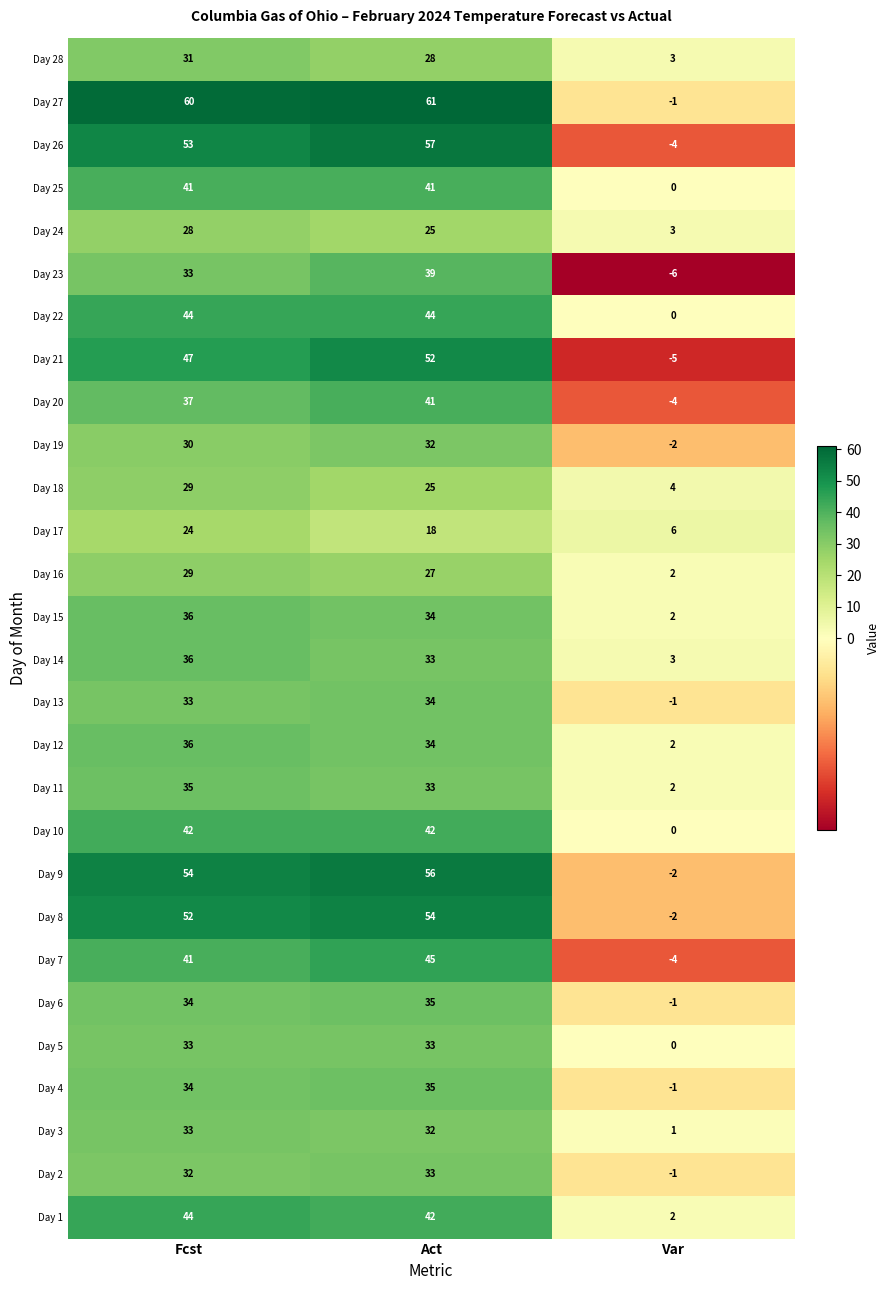

True or false: Day 28 has a value of 6 at Act.

False